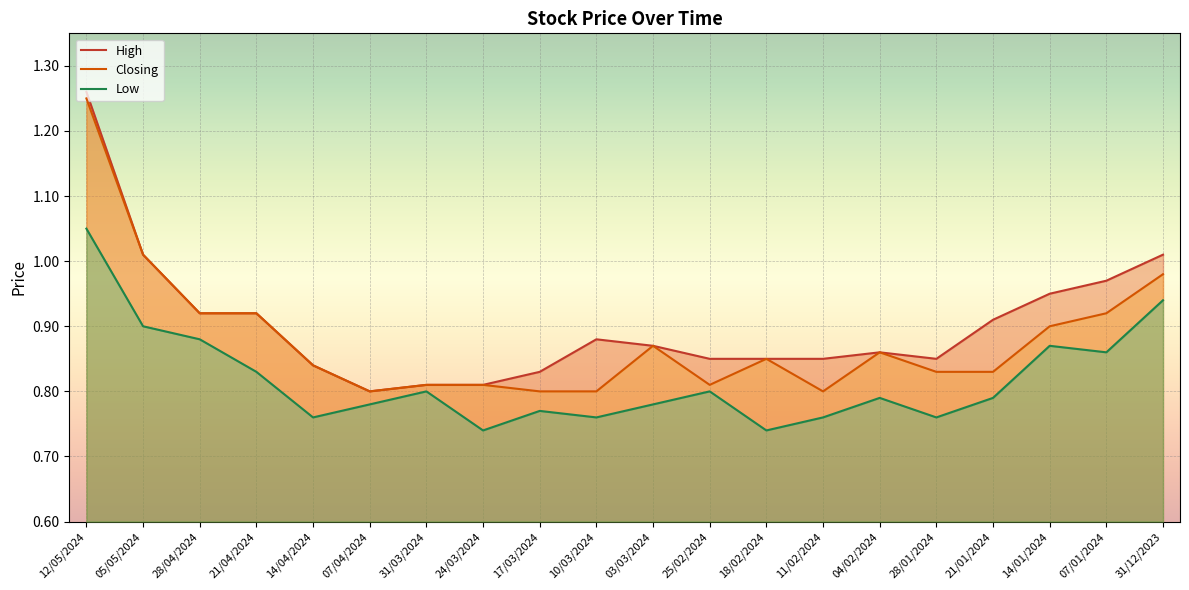

What is the label of the 4th point from the right?

21/01/2024